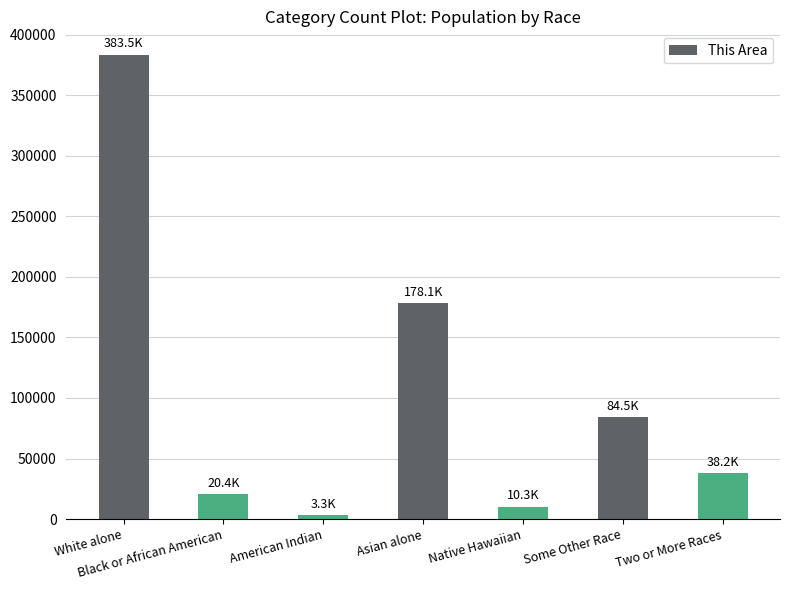

How many data points are less than 38210?

3